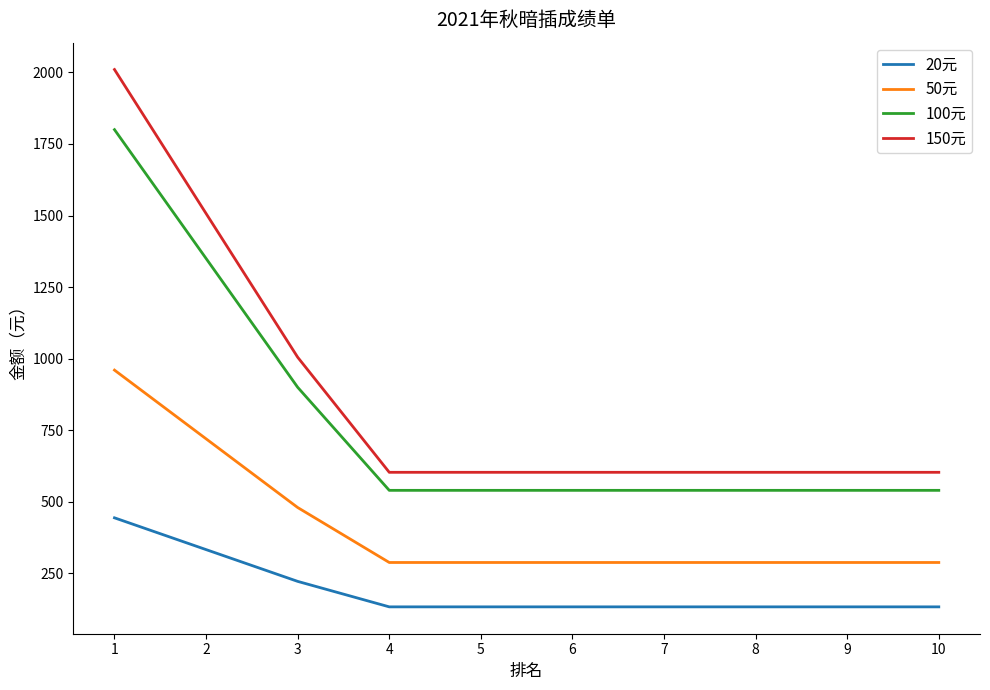

What is the difference between the 50元 values at 4 and 1?

672